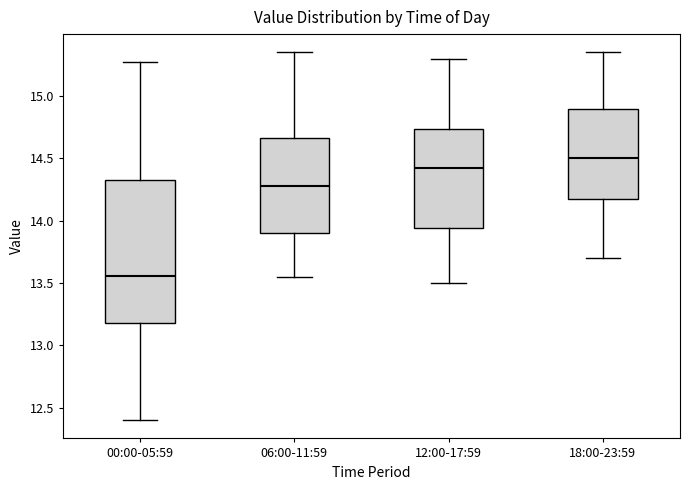

Reading left to right, transcribe this box plot: for each box, give where its median line is, the range the box spans, and where its two whiskers end, as read against the y-axis. The values are not printed on the chart, so give them approximately, as read against the axis.

00:00-05:59: median 13.55, box 13.20 to 14.35, whiskers 12.40 to 15.25
06:00-11:59: median 14.30, box 13.90 to 14.65, whiskers 13.55 to 15.35
12:00-17:59: median 14.45, box 13.95 to 14.75, whiskers 13.50 to 15.30
18:00-23:59: median 14.50, box 14.20 to 14.90, whiskers 13.70 to 15.35